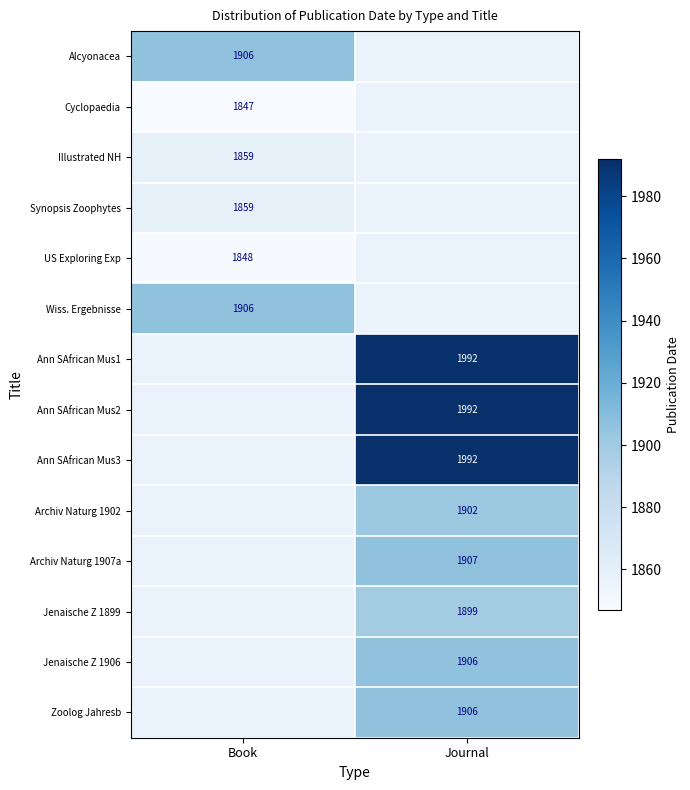

True or false: Archiv Naturg 1907a has a value of 1907 at Journal.

True